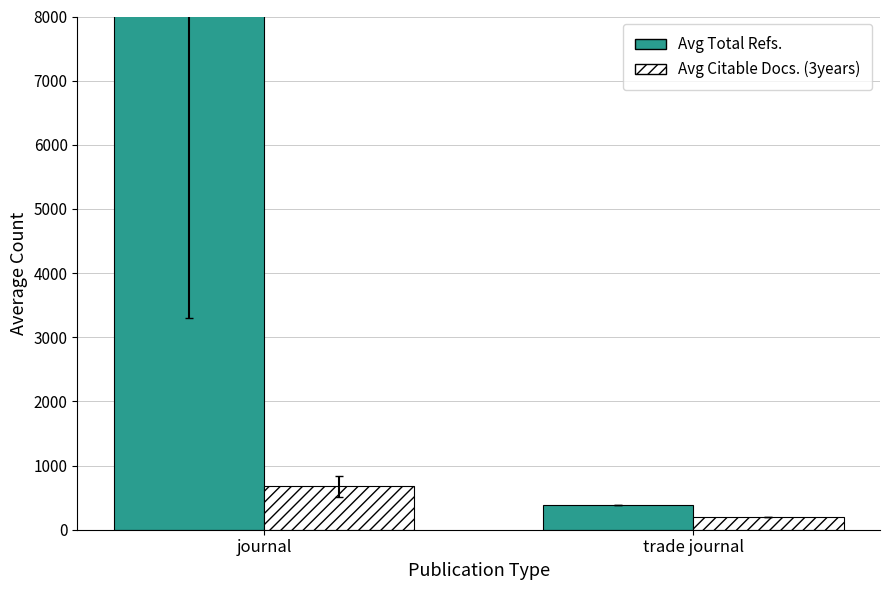

At how many categories does at least one series exceed 4710?

1